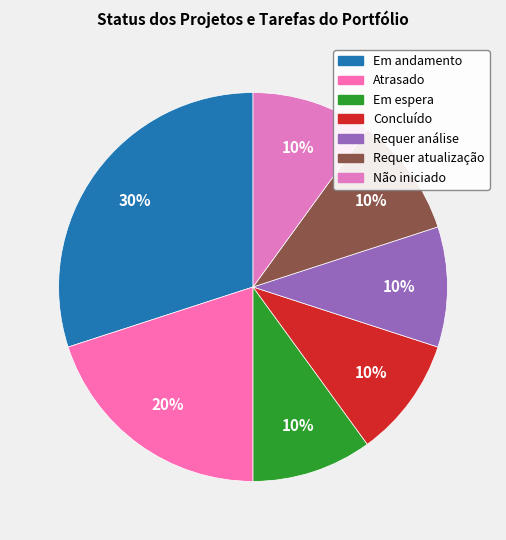

Combined, what portion of the pie is Em andamento and Atrasado?

50.0%